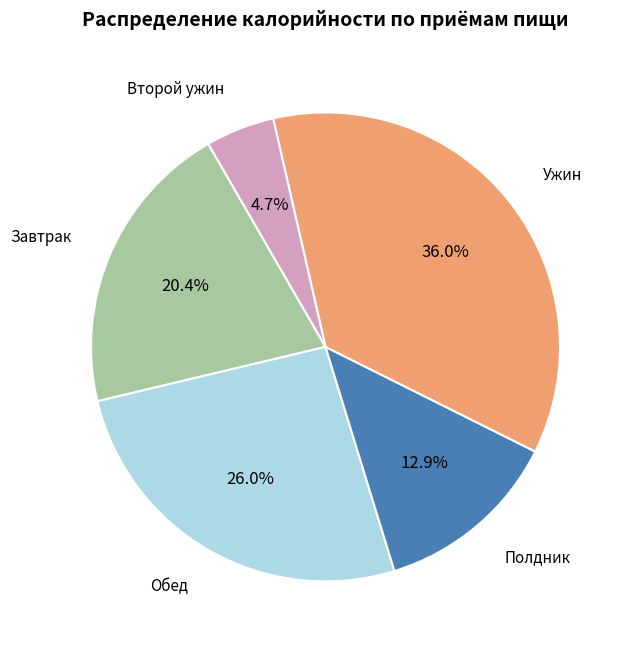

Does any single category account for the majority?

No